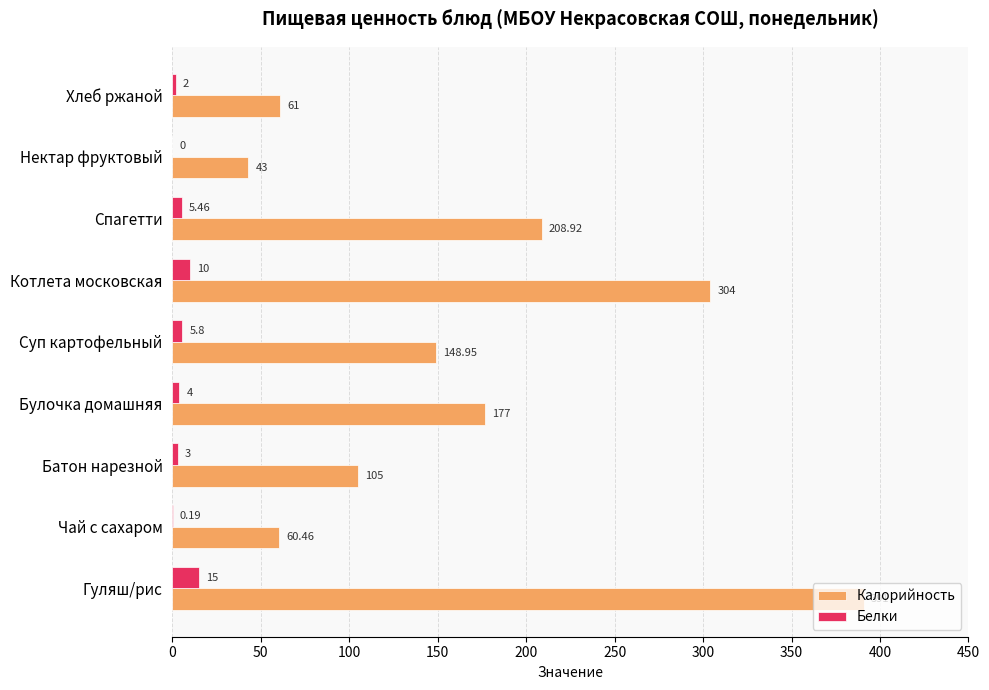

Which series has the largest range (max minus min)?

Калорийность